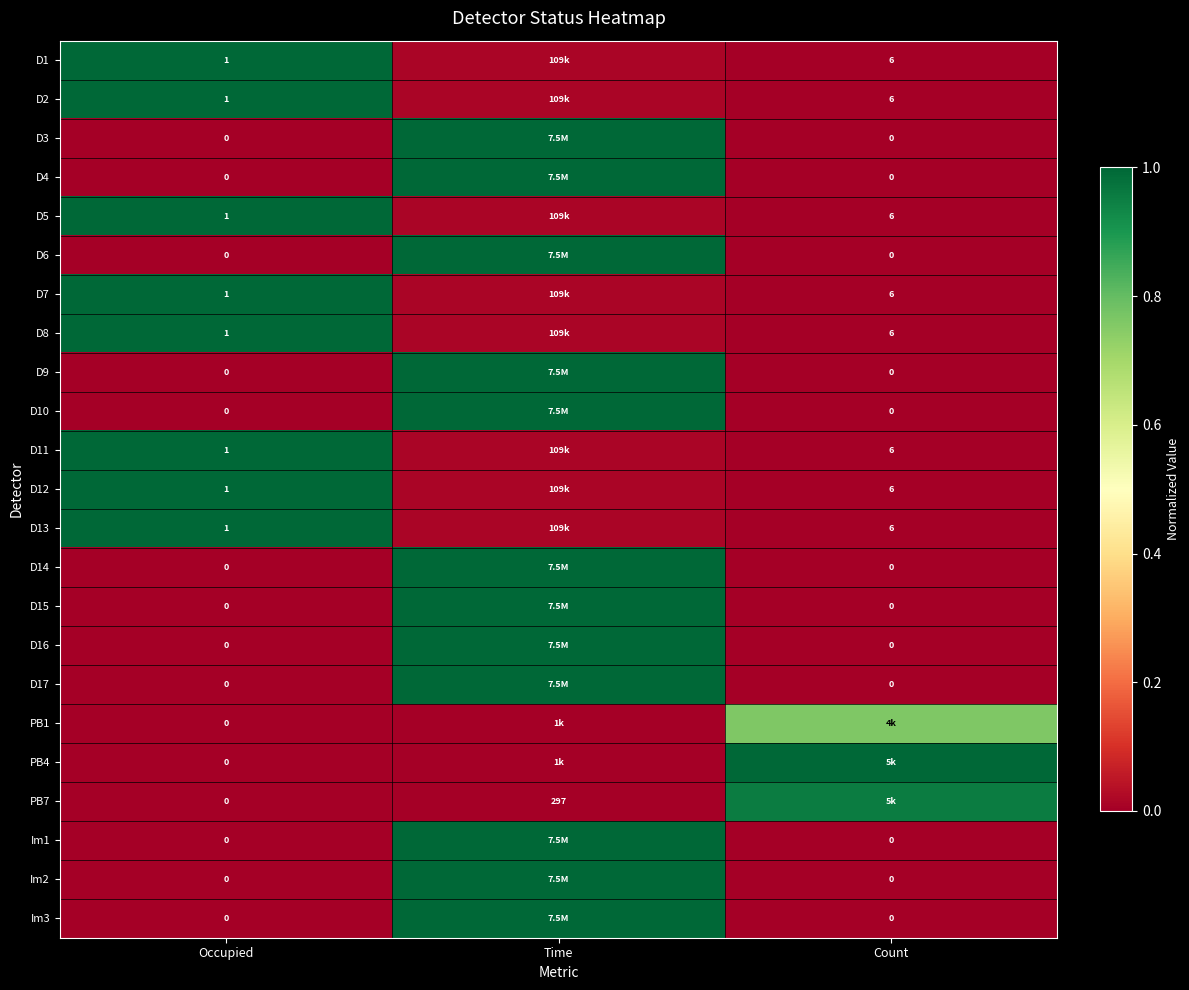

Is the value of Im3 at Count greater than the value of D13 at Count?

No